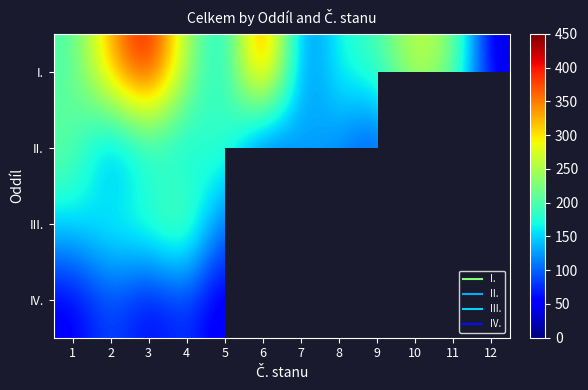

What is the sum of the I. values at 7 and 4?

333.0